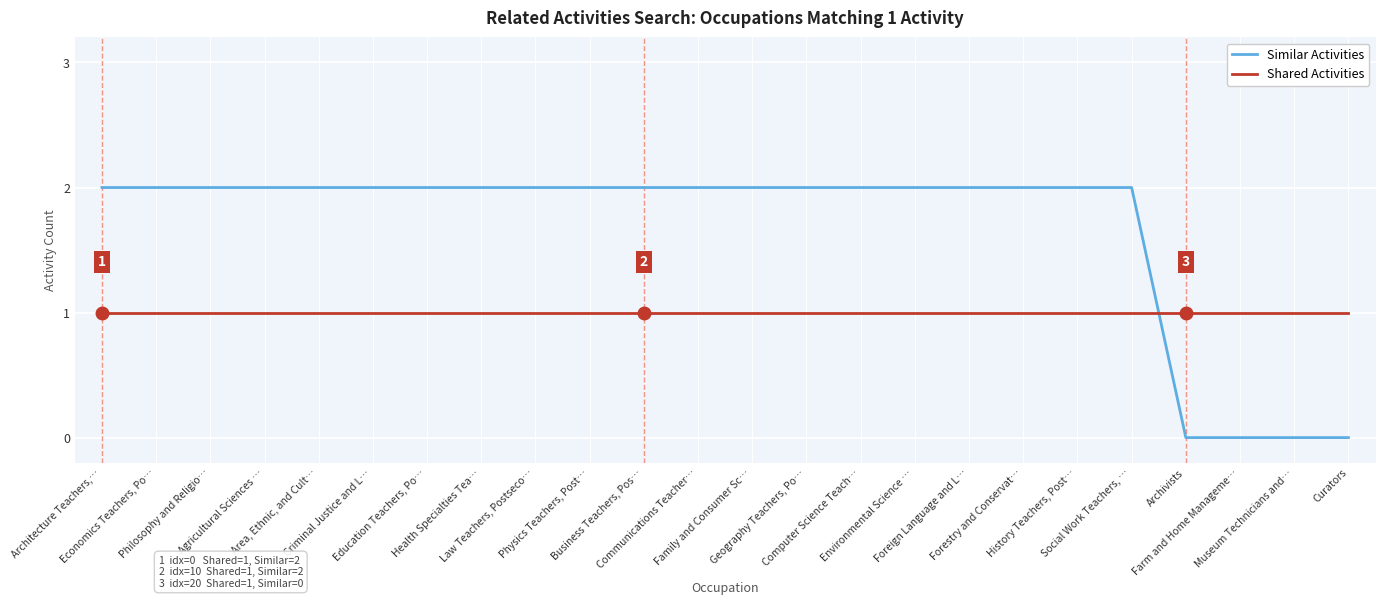

Is it true that Shared Activities equals 1 at Curators?

True